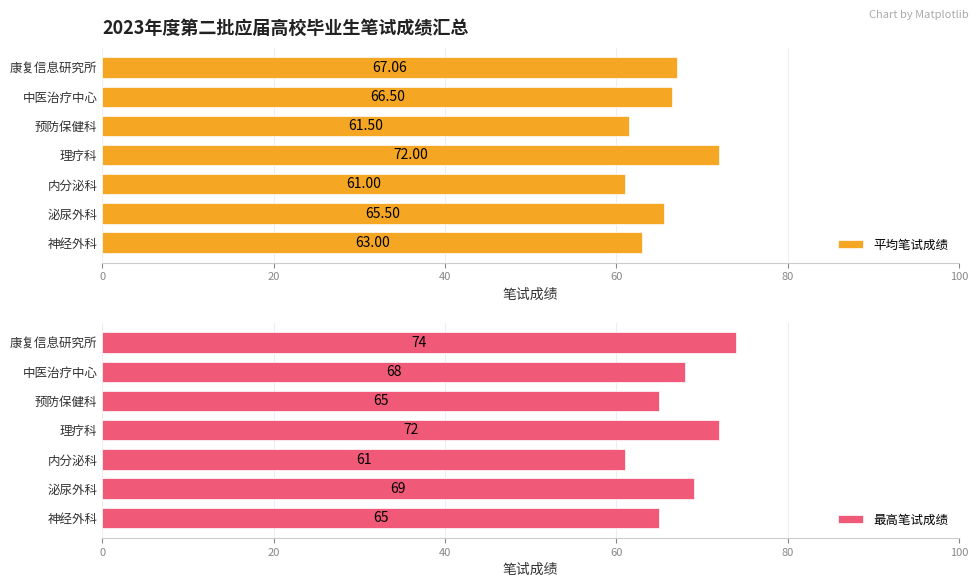

How many values in the 平均笔试成绩 series are below 65?

3